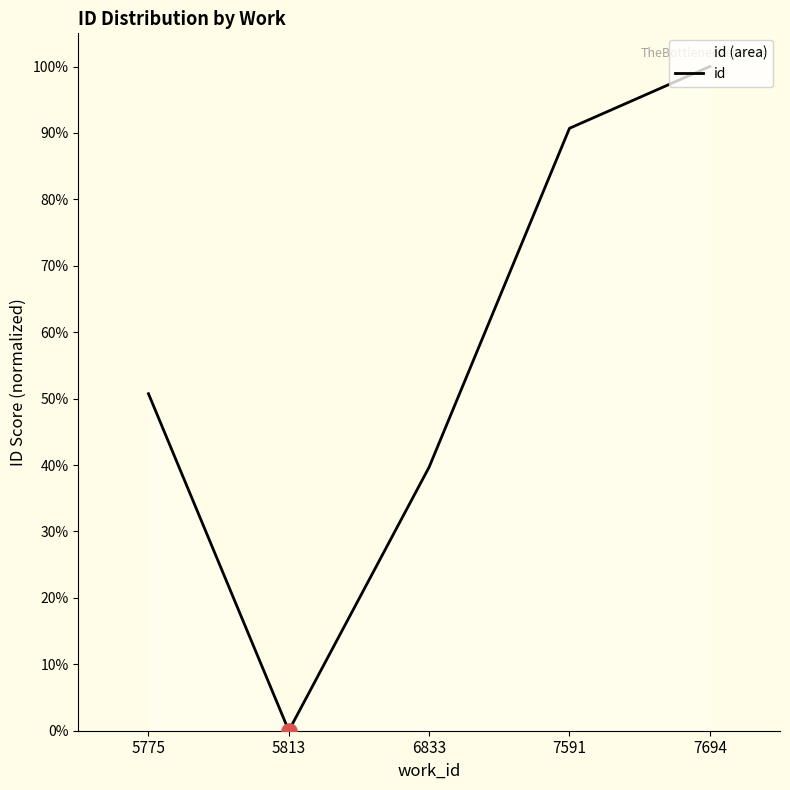

Approximately how many times larger is the value at 5775 compared to 7694?

0.5